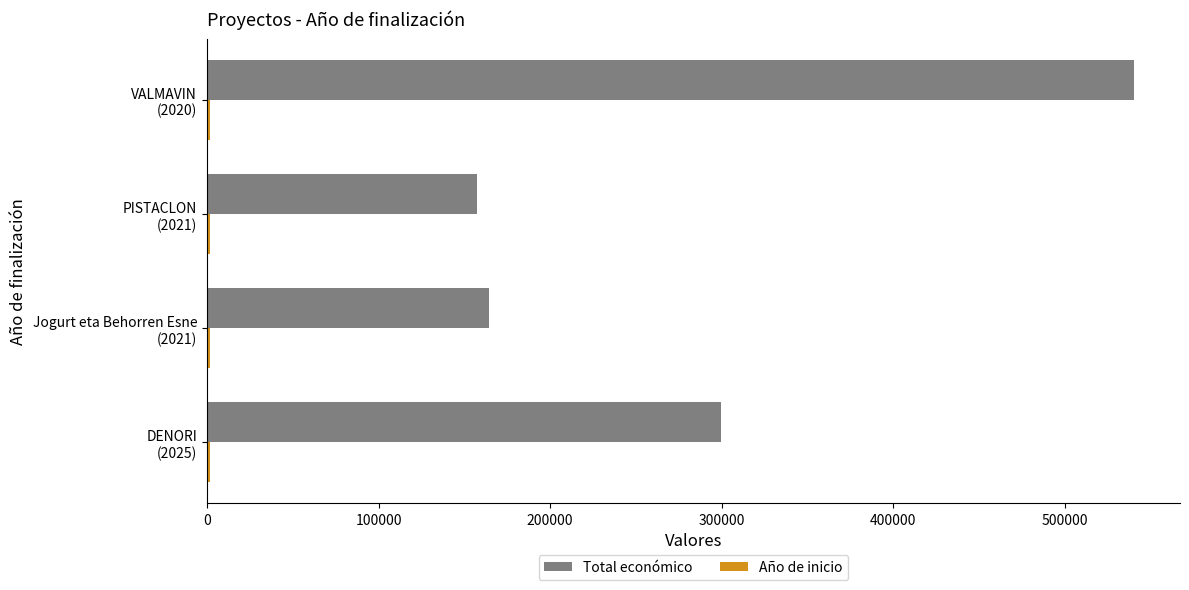

What is the difference between the maximum and minimum values in the Total económico series?

382500